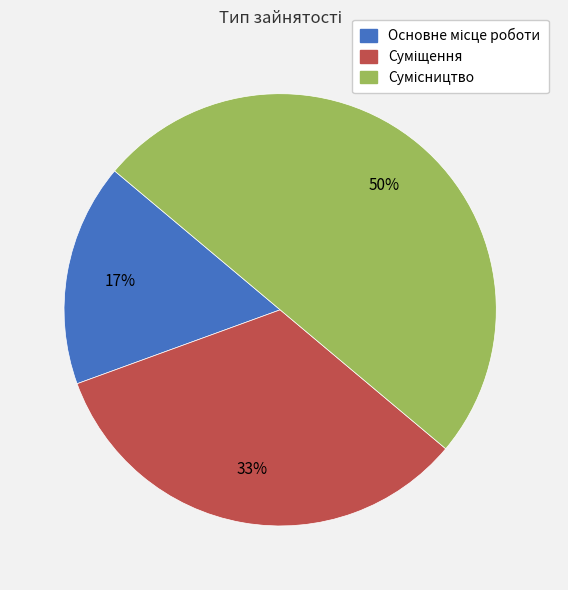

To the nearest percent, what is the difference between the largest and smallest slice percentages?

33%